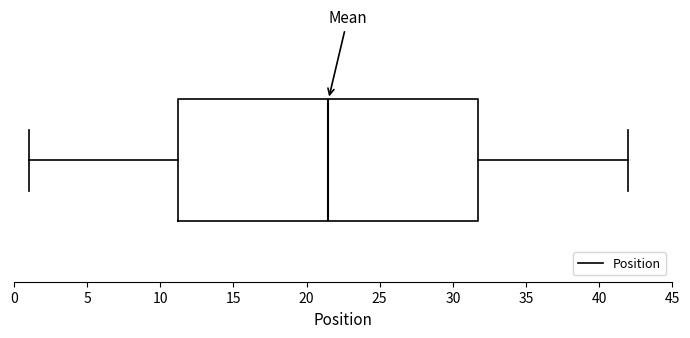

Transcribe this box plot: give where the median line is, the range the box spans, and where the two whiskers end, as read against the x-axis. The values are not printed on the chart, so give them approximately, as read against the axis.

median 21.5, box 11.5 to 32.0, whiskers 1.0 to 42.0